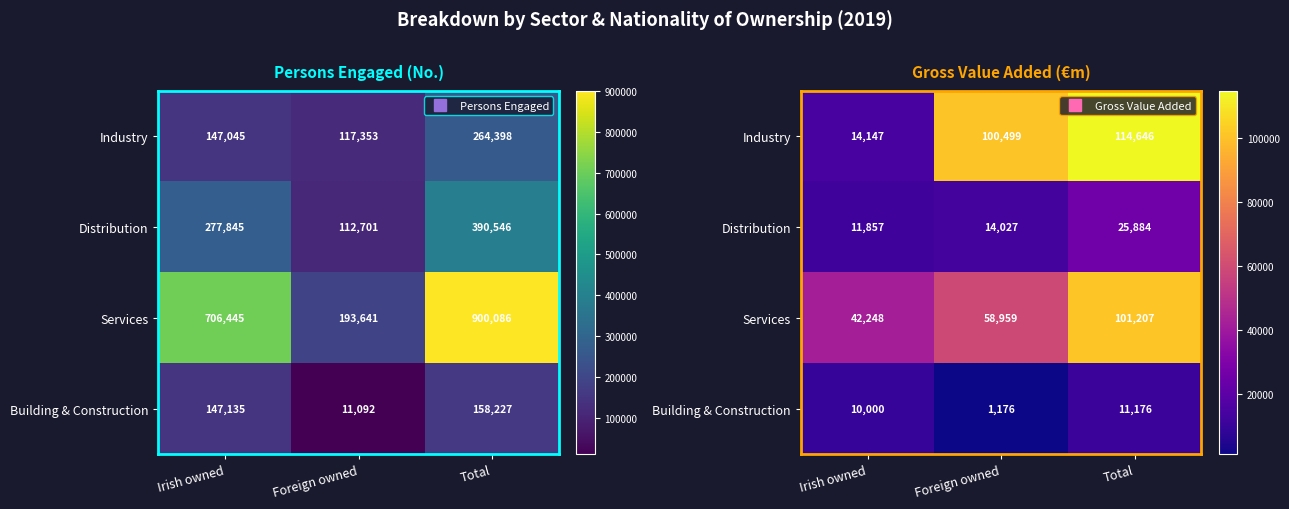

At which label is Building & Construction closest to 6176?

Irish owned